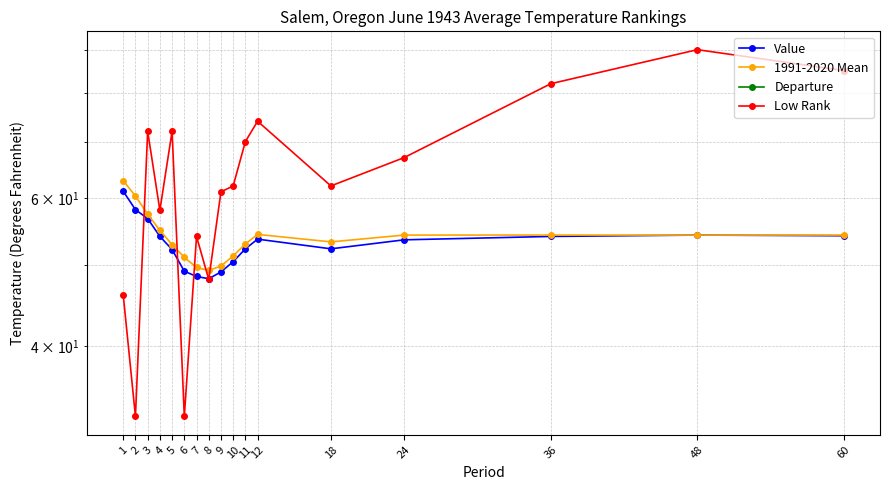

What is the difference between the maximum and minimum values in the 1991-2020 Mean series?

13.7